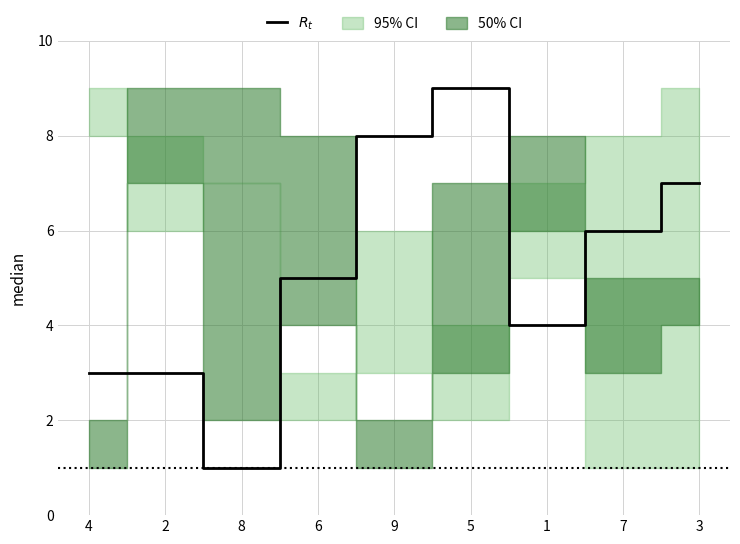

How many interior local valleys (lower than both neighbors) does the data have?

2